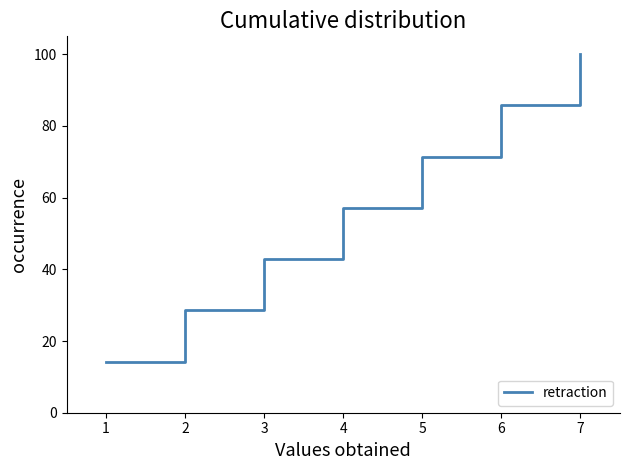

Which label corresponds to the largest value in the chart?

7